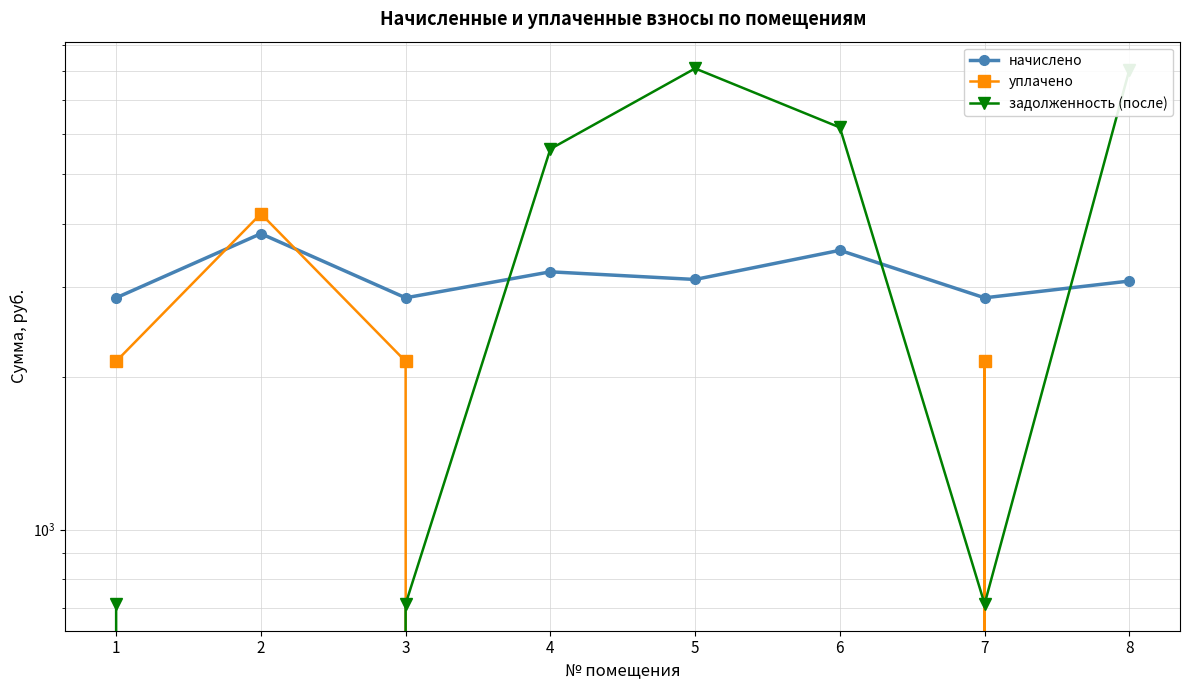

What is the approximate value of начислено at 2?

3822.1